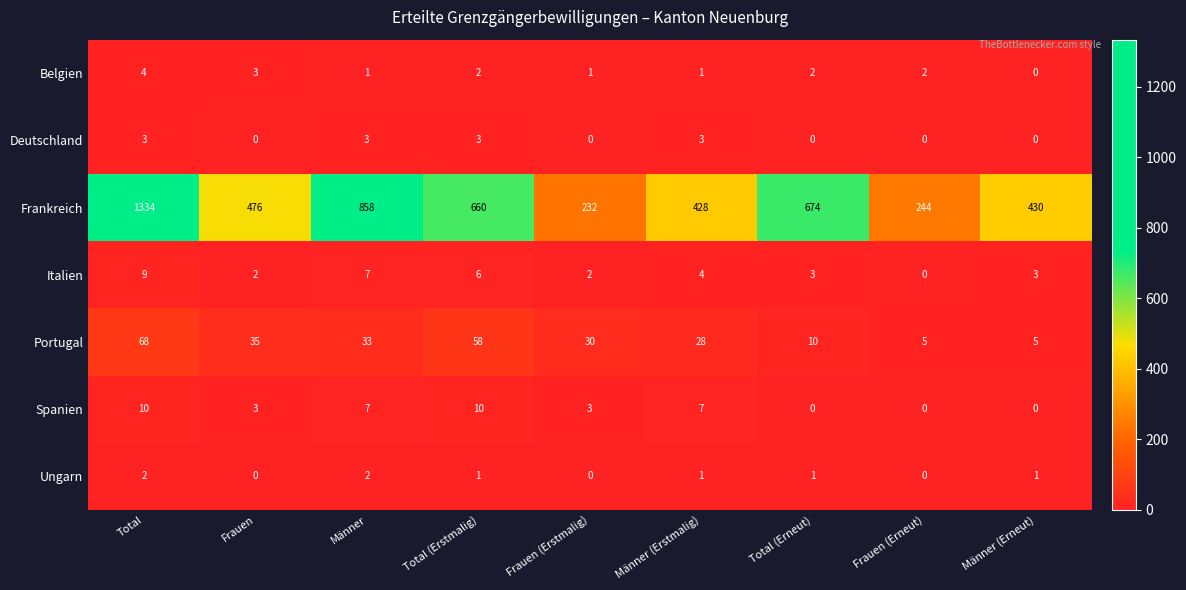

Which series has the widest spread of values?

Frankreich